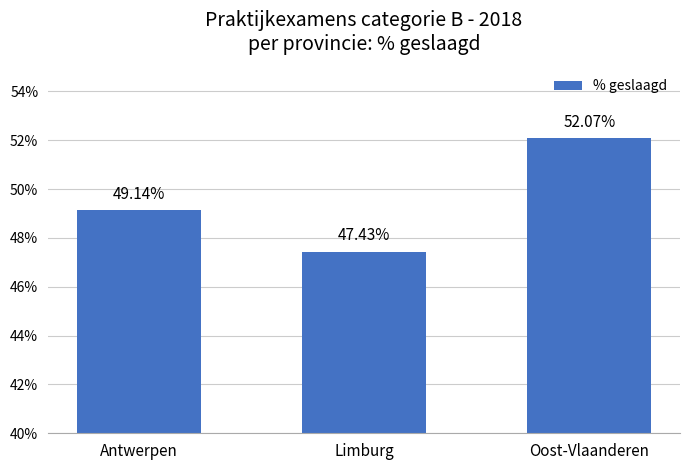

What position from the left is Oost-Vlaanderen?

3